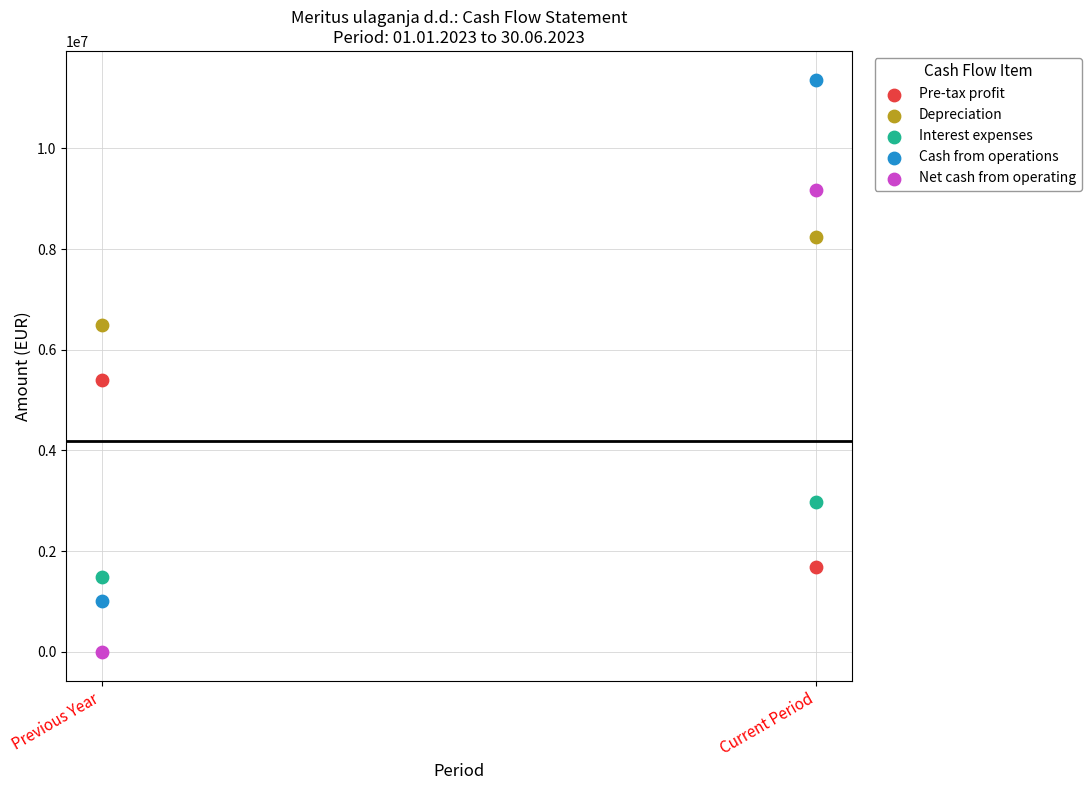

What are all the series names shown in the legend?

Pre-tax profit, Depreciation, Interest expenses, Cash from operations, Net cash from operating